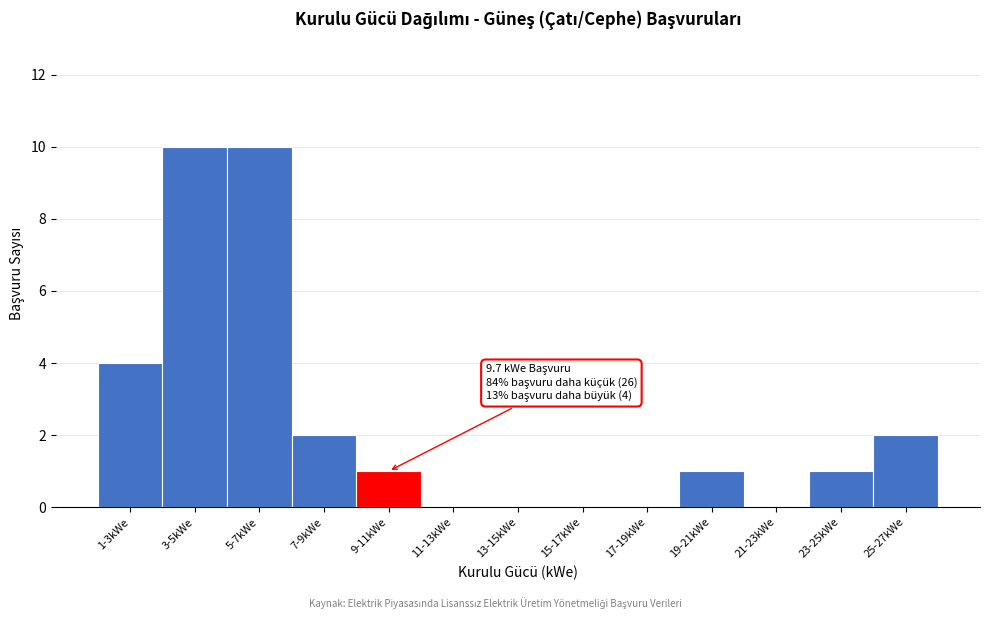

Reading left to right, what are all the values shown in this chart?

1-3kWe=4	3-5kWe=10	5-7kWe=10	7-9kWe=2	9-11kWe=1	11-13kWe=0	13-15kWe=0	15-17kWe=0	17-19kWe=0	19-21kWe=1	21-23kWe=0	23-25kWe=1	25-27kWe=2